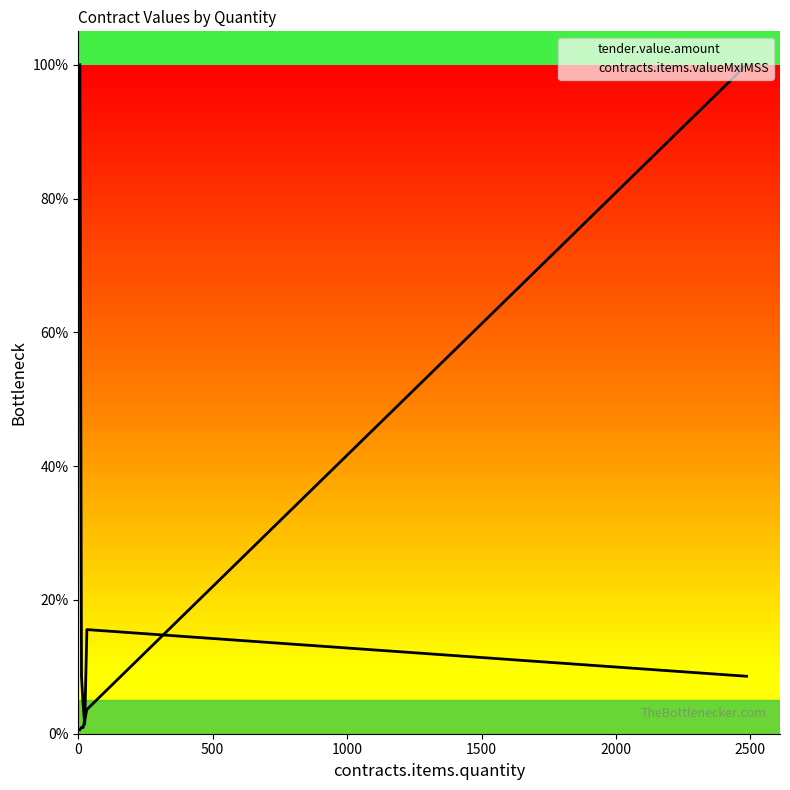

What is the difference between the contracts.items.valueMxIMSS values at 0 and 1500?

1.5